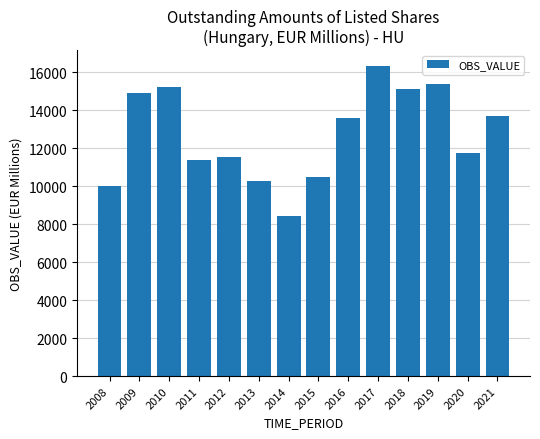

Reading left to right, transcribe all the data shown in this chart.

2008=9997.6	2009=14895.7	2010=15194.0	2011=11377.0	2012=11538.7	2013=10288.1	2014=8406.2	2015=10499.6	2016=13563.2	2017=16338.3	2018=15109.5	2019=15374.7	2020=11746.1	2021=13679.2